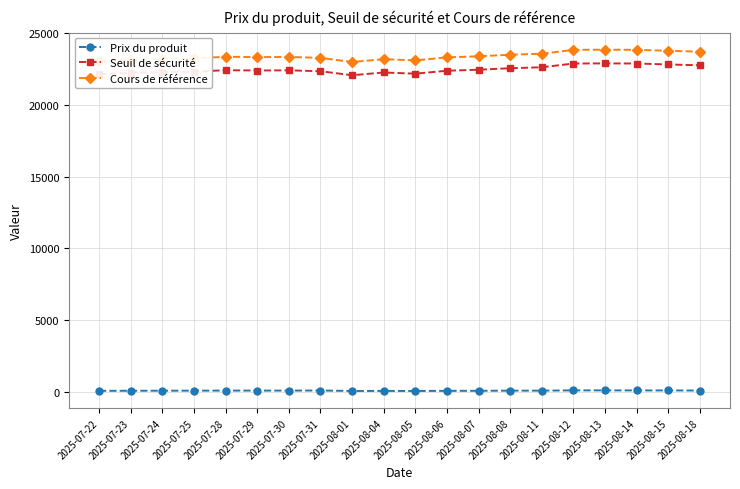

True or false: Cours de référence has more than 0 interior local peaks.

True